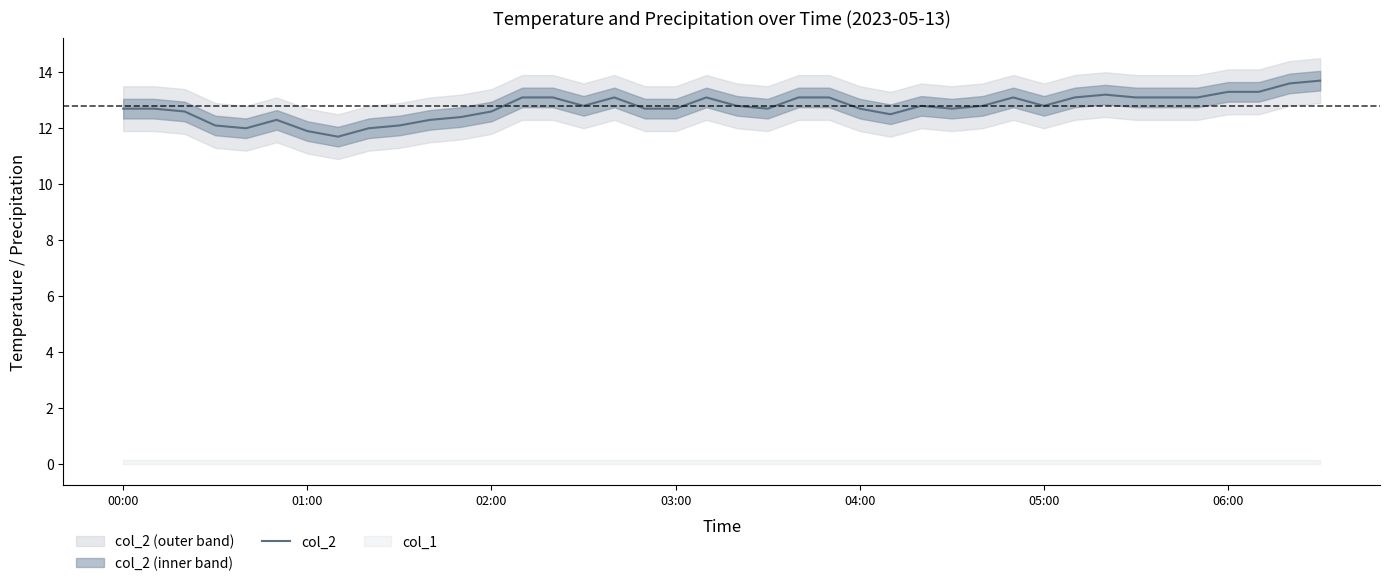

True or false: col_2 has a value of 12.7 at 04:00.

True